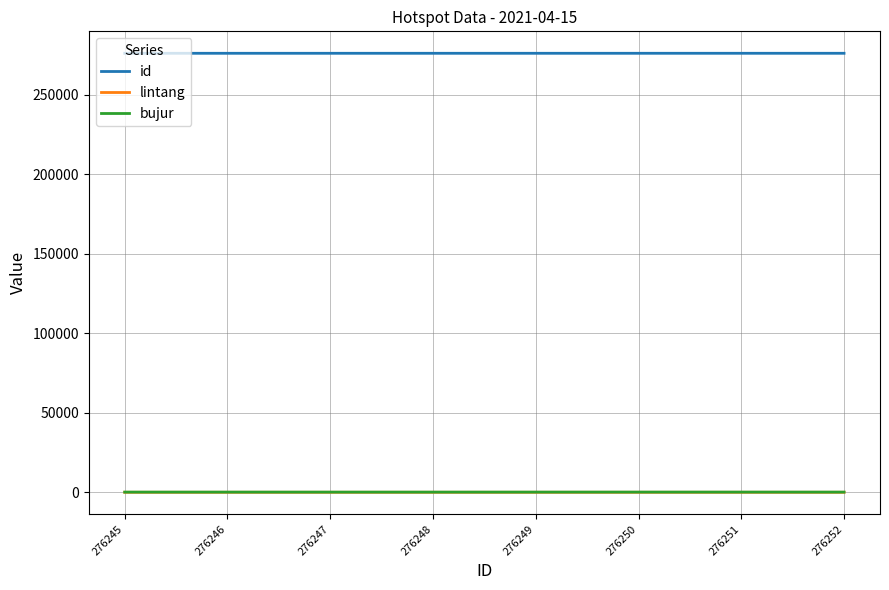

Which series has the largest total across all categories?

id